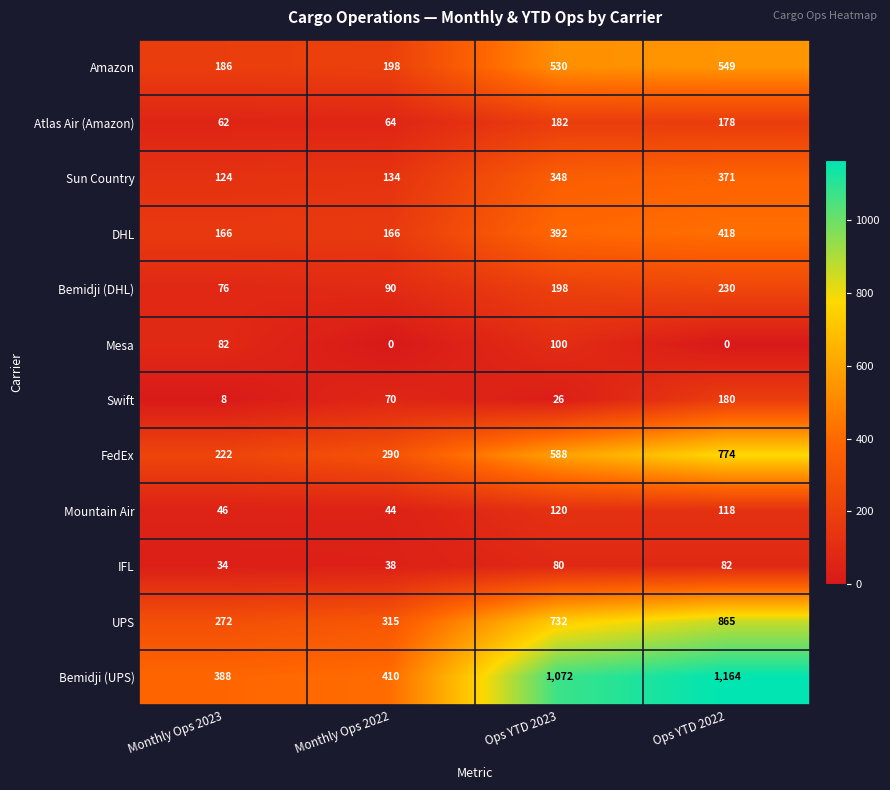

Count the FedEx values in the range 290 to 774.

3